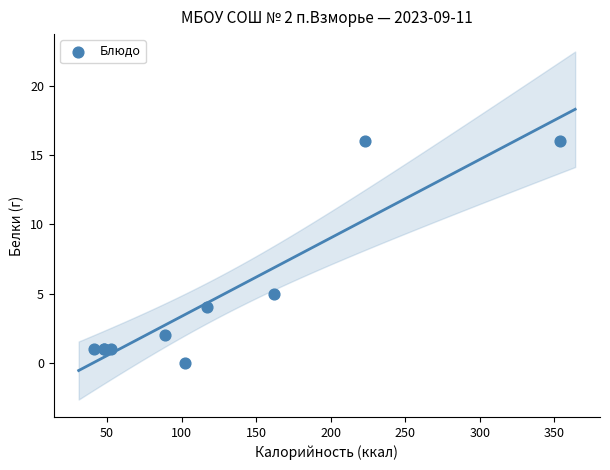

What Y value in the scatter plot is closest to 8?

5